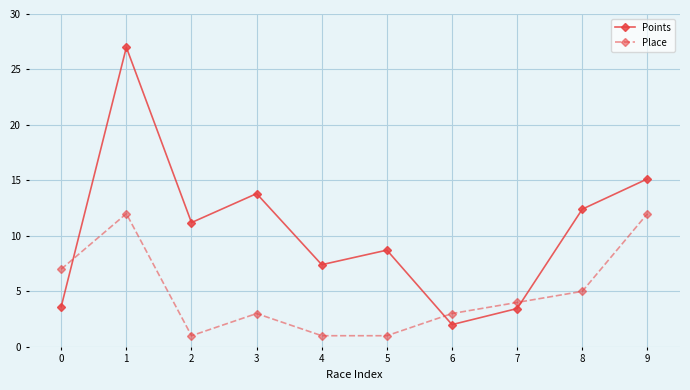

Reading right to left, list all the values displayed in this chart.

Points: 9=15.1	8=12.4	7=3.5	6=2.0	5=8.7	4=7.4	3=13.8	2=11.2	1=27.0	0=3.6
Place: 9=12.0	8=5.0	7=4.0	6=3.0	5=1.0	4=1.0	3=3.0	2=1.0	1=12.0	0=7.0